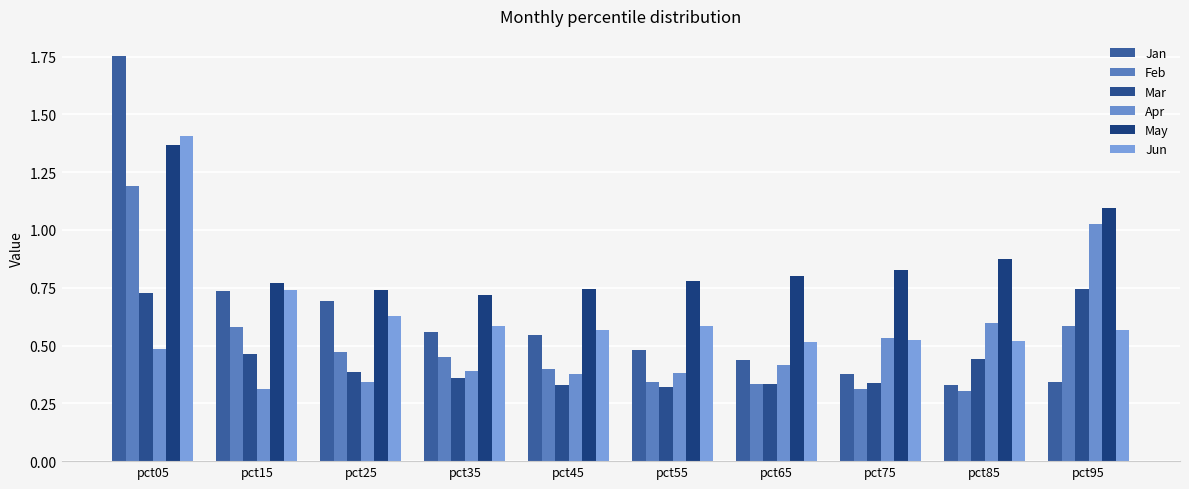

Which label corresponds to the largest value in the chart?

pct05